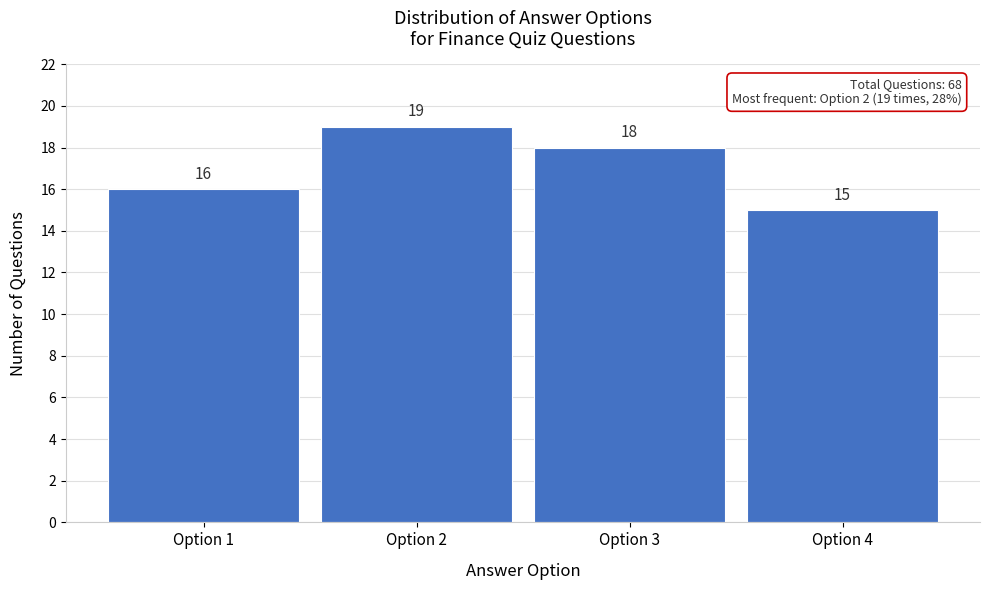

Reading left to right, list every bar in this chart as the range it spans on the x-axis followed by its height.

0.5 to 1.5: 16
1.5 to 2.5: 19
2.5 to 3.5: 18
3.5 to 4.5: 15